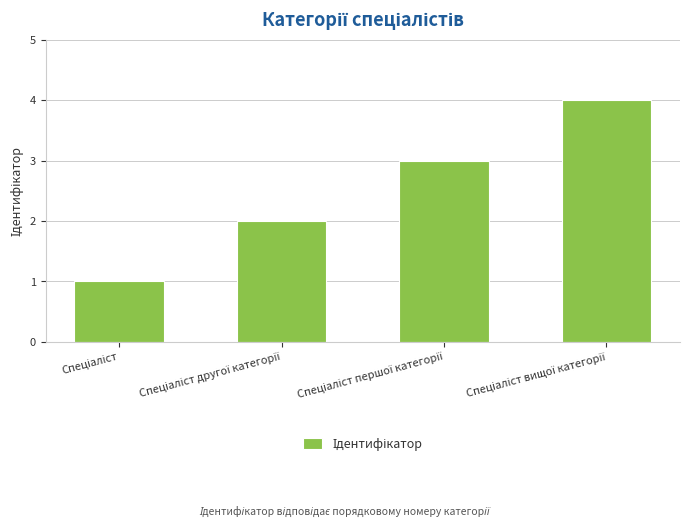

What is the difference between the maximum and minimum values?

3